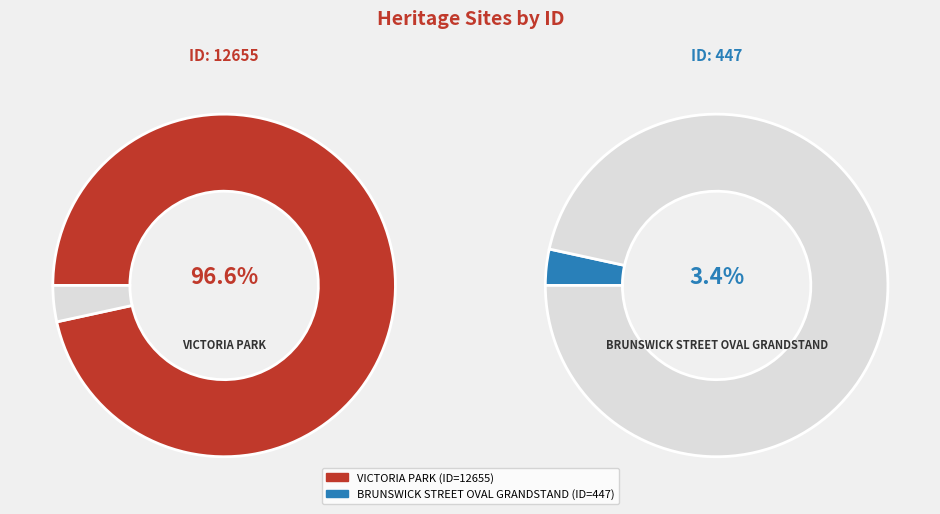

Which slice is the largest?

VICTORIA PARK